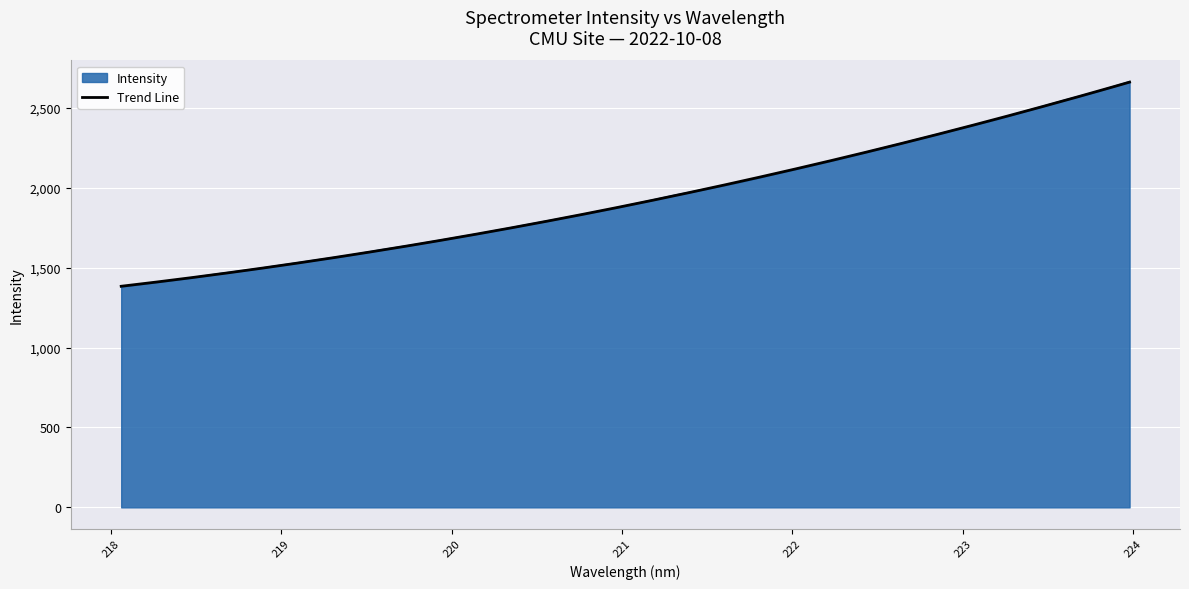

True or false: the data shows 1751.0 at 220.3533.

True